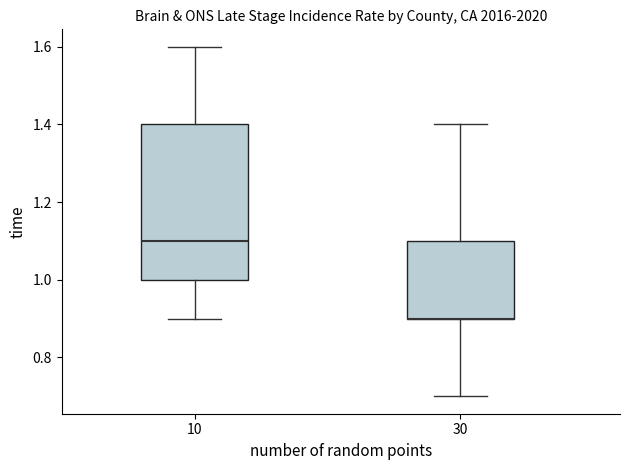

Reading left to right, transcribe this box plot: for each box, give where its median line is, the range the box spans, and where its two whiskers end, as read against the y-axis. The values are not printed on the chart, so give them approximately, as read against the axis.

10: median 1.1, box 1.0 to 1.4, whiskers 0.9 to 1.6
30: median 0.9 (drawn on the box's lower edge), box 0.9 to 1.1, whiskers 0.7 to 1.4